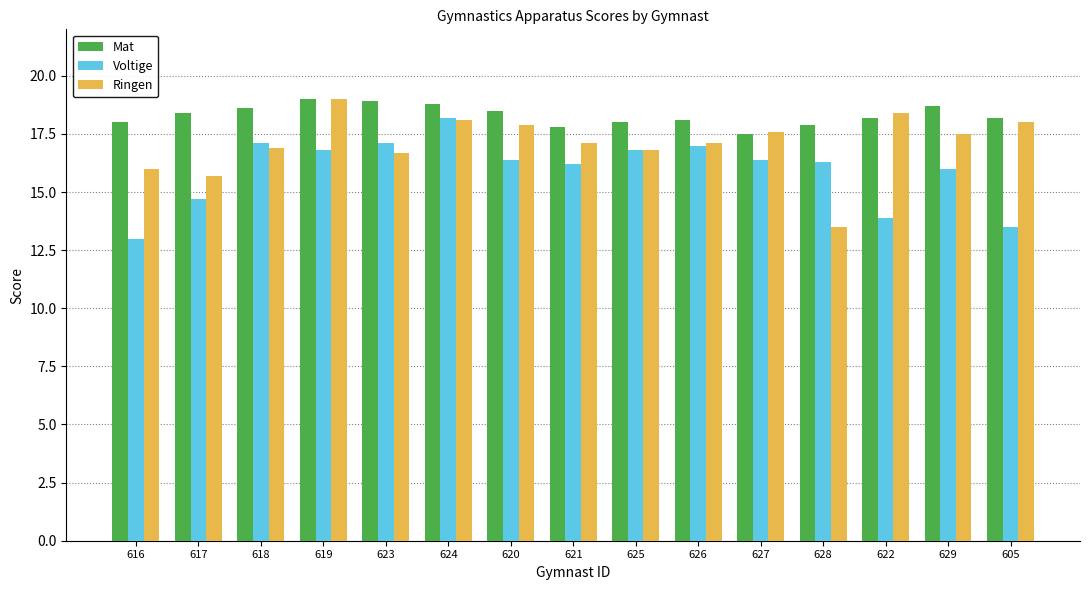

Which series has the widest spread of values?

Ringen